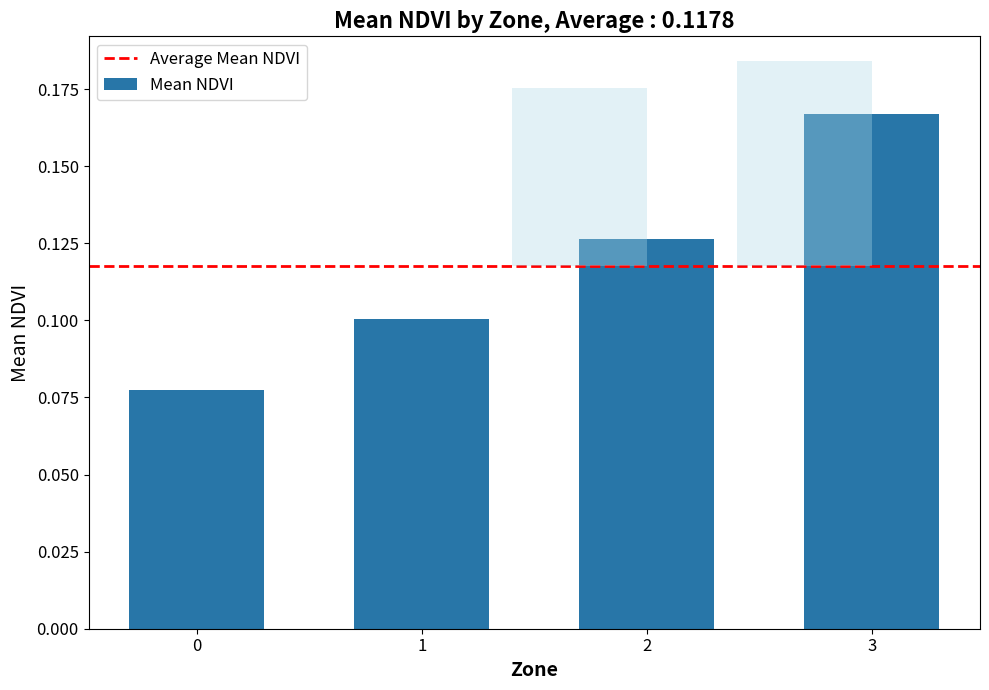

The value at 3 is 0.2. True or false?

True